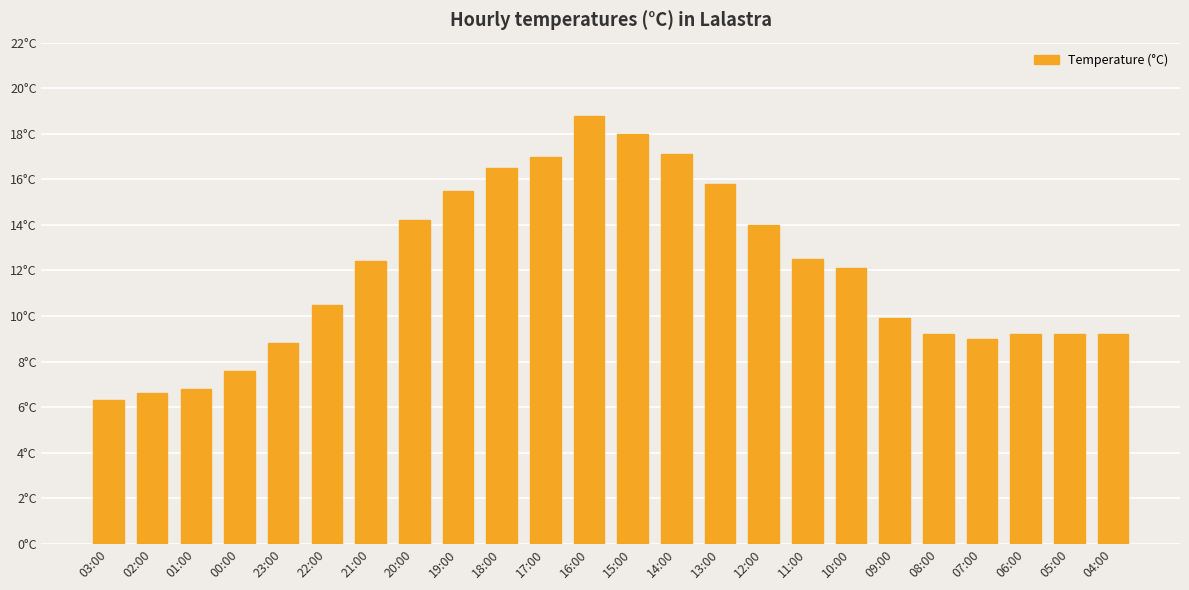

What is the difference between the maximum and minimum values?

12.5